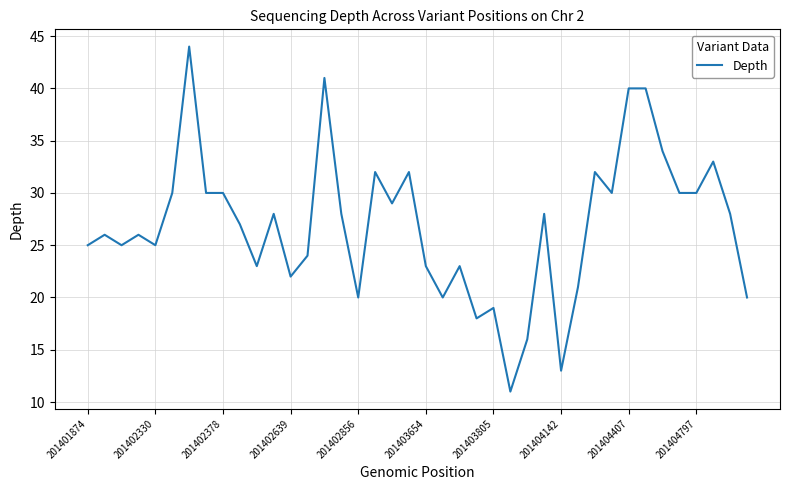

What is the difference between the maximum and minimum values?

33